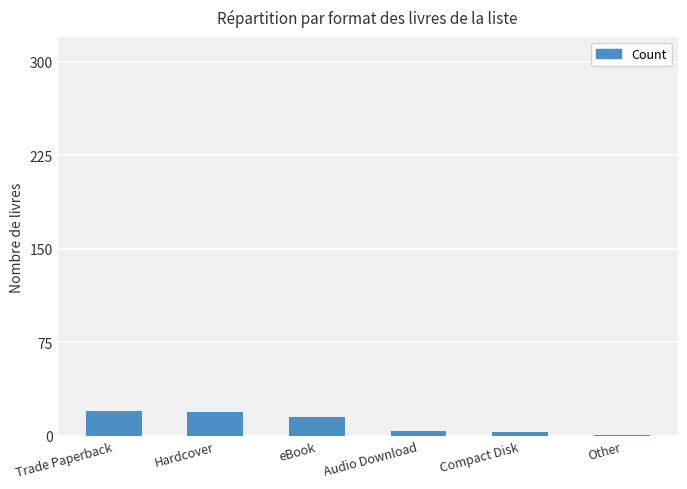

Between Hardcover and Compact Disk, which is larger?

Hardcover